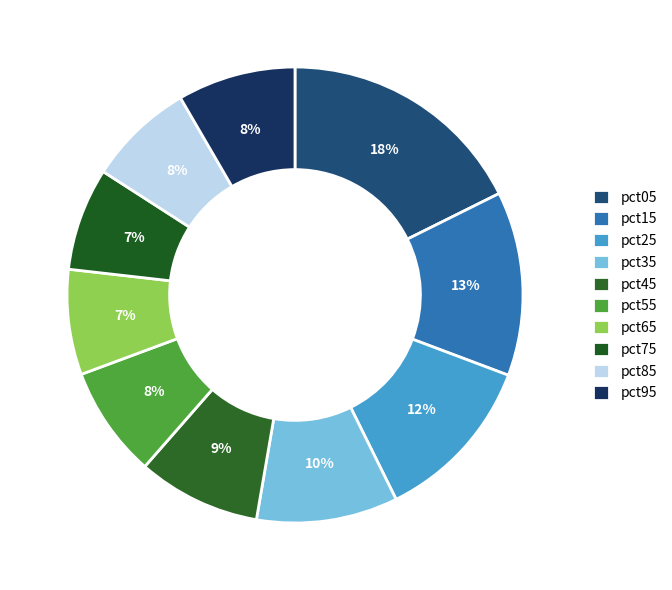

Approximately how many times larger is the value at pct15 compared to pct95?

1.6